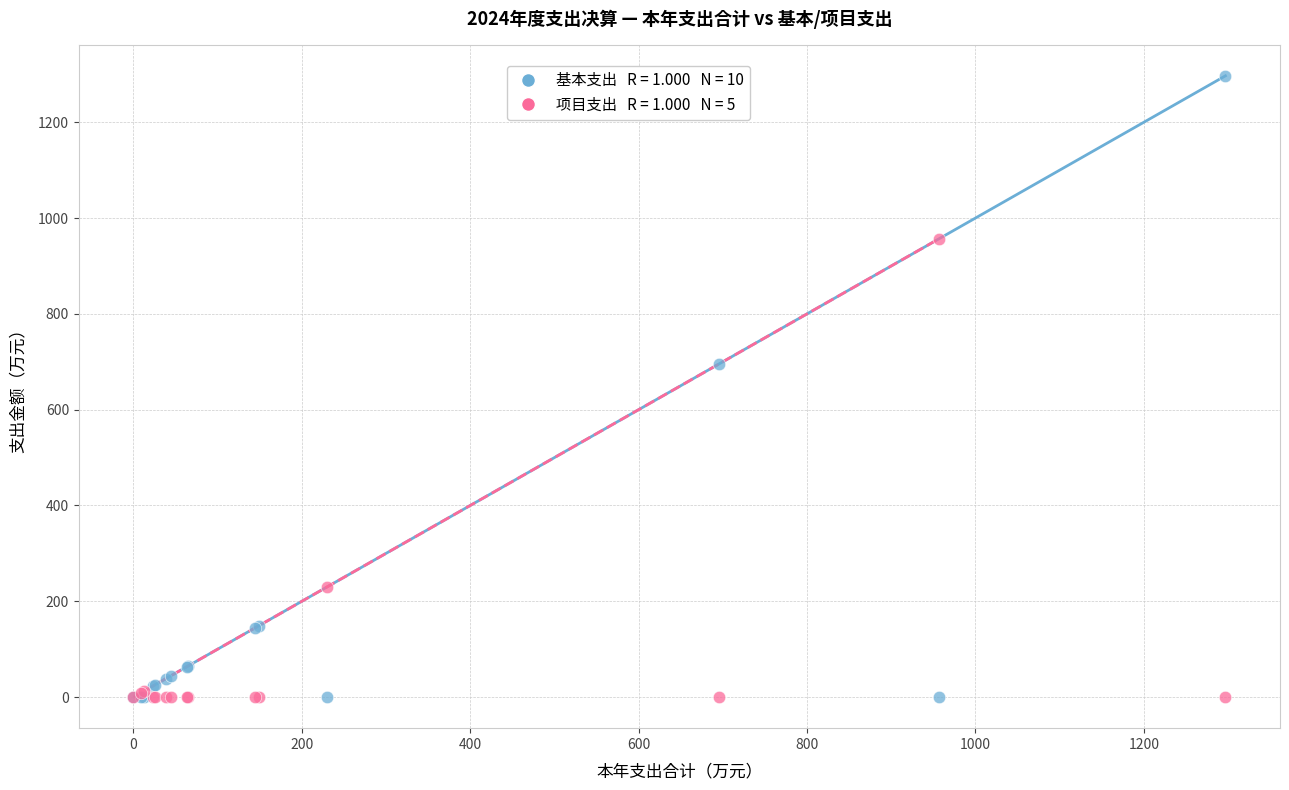

Across all series, what Y value is closest to 648?

694.9